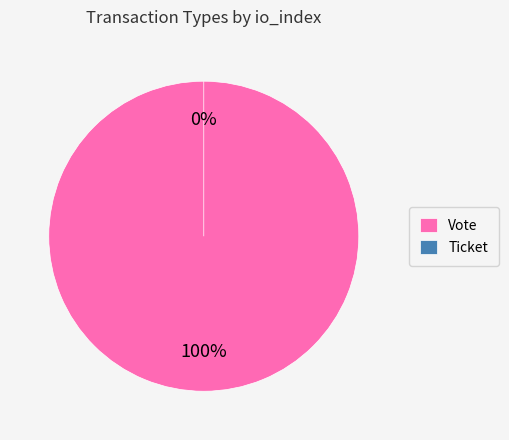

Rank the categories by value from highest to lowest.

Vote, Ticket